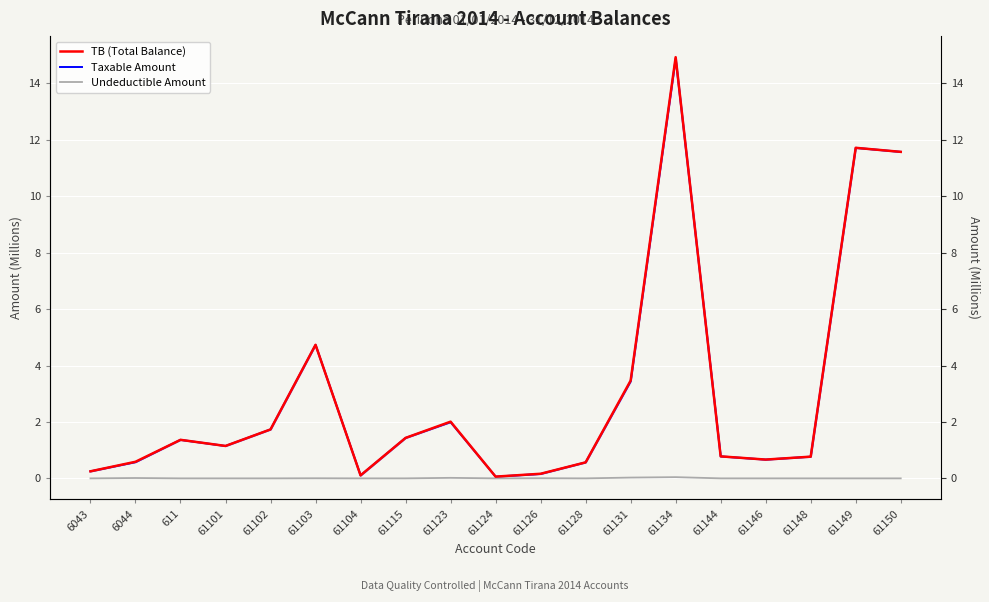

What is the difference between the maximum and second lowest values in the TB (Total Balance) series?

14.8